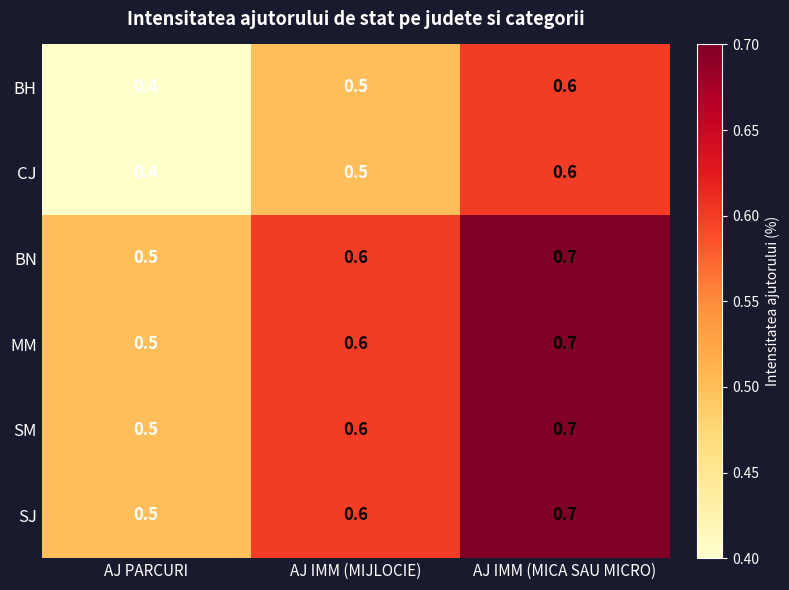

Rank the categories by BH value from lowest to highest.

AJ PARCURI, AJ IMM (MIJLOCIE), AJ IMM (MICA SAU MICRO)